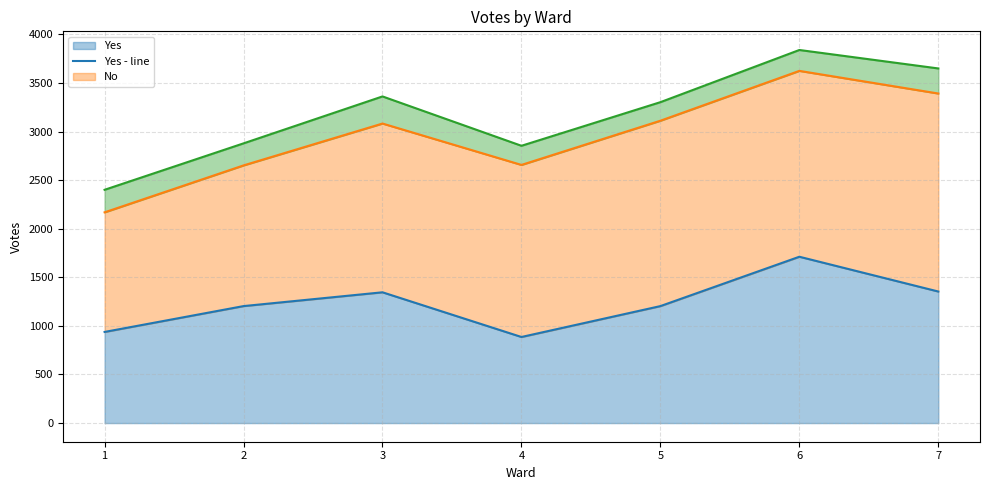

At which category is the sum across all series the highest?

6